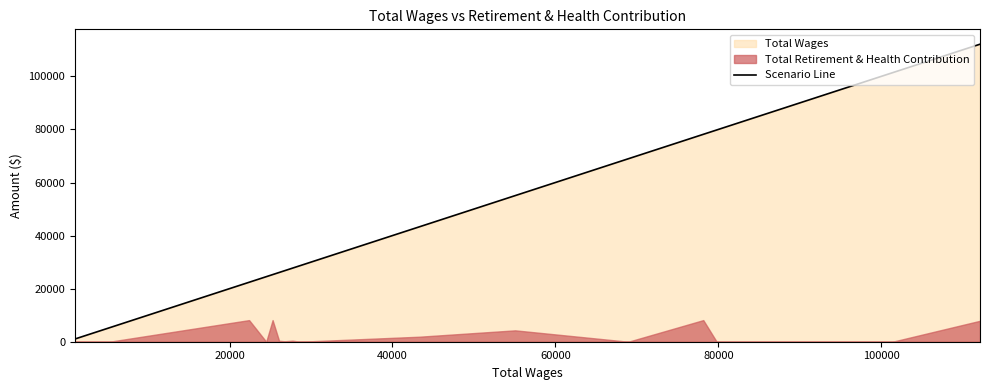

What is the average value?

42845